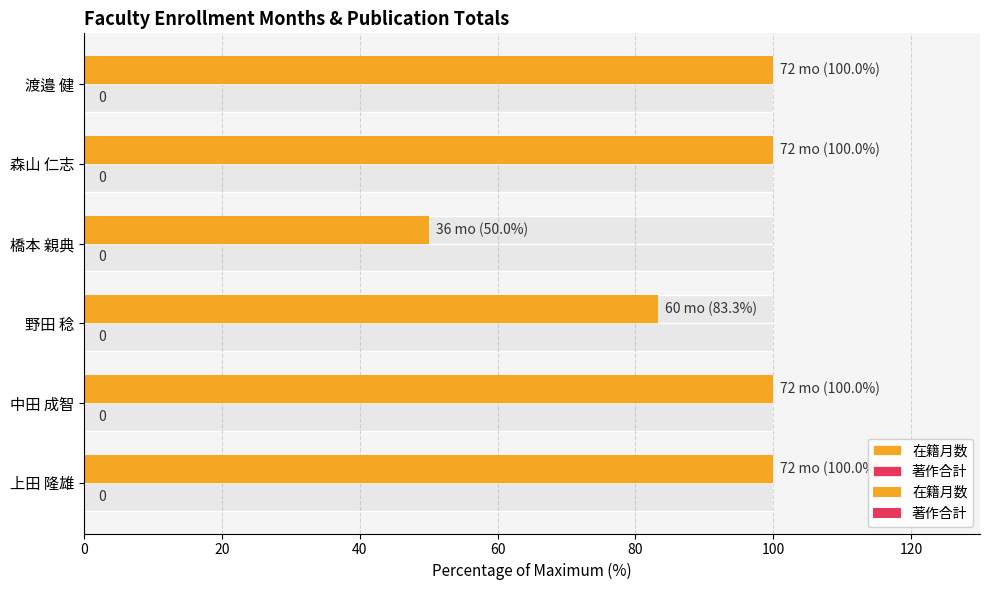

Count the number of categories in the chart.

6